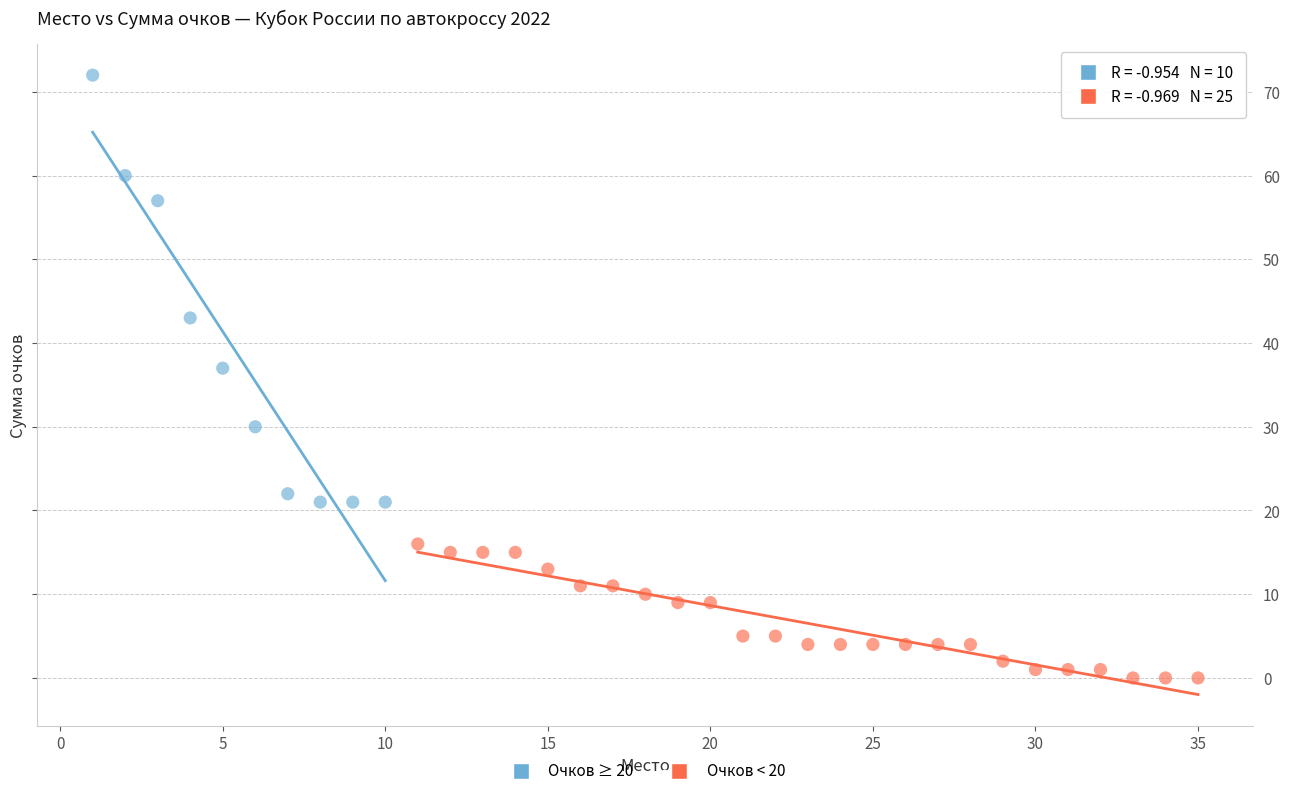

Which series has the largest Y range (max minus min)?

Очков ≥ 20